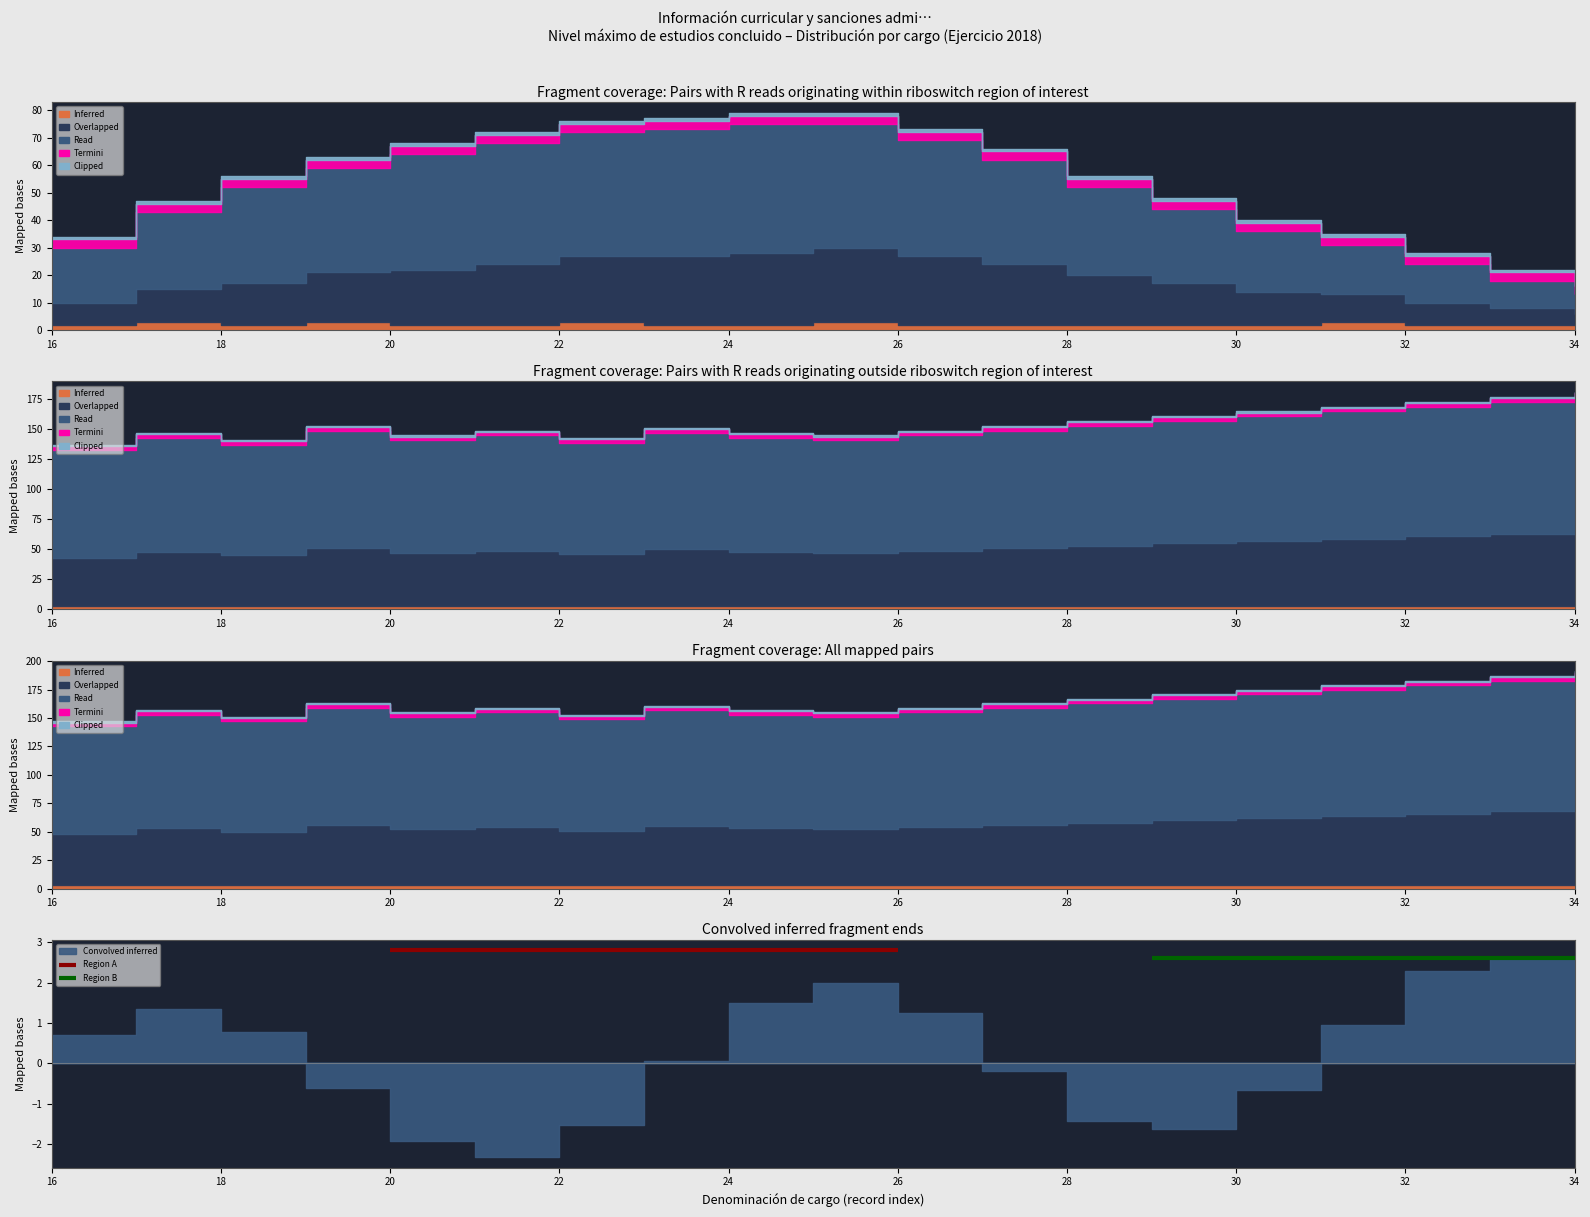

What is the average value of the Region A series?

2.8